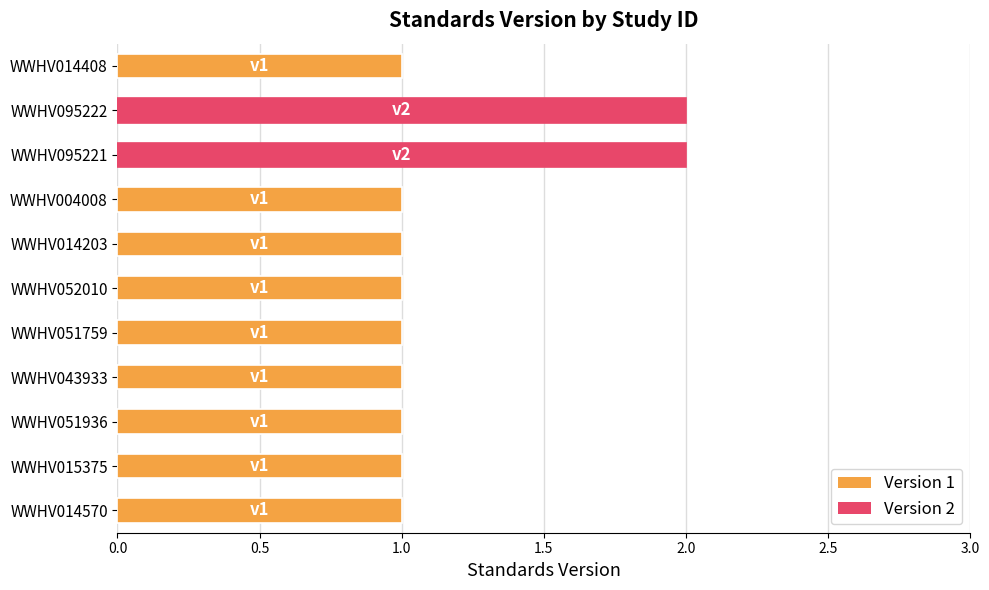

What is the minimum value shown in the chart?

1